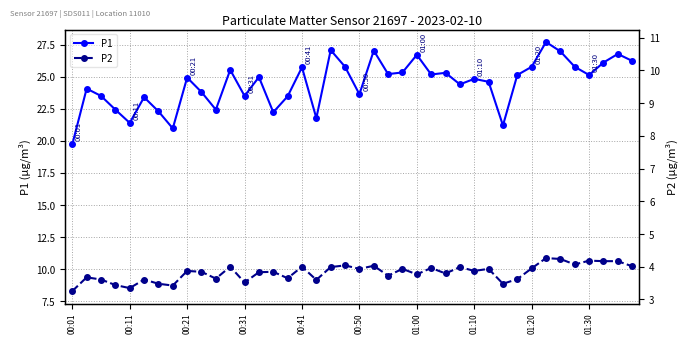

At how many categories does at least one series exceed 16?

40